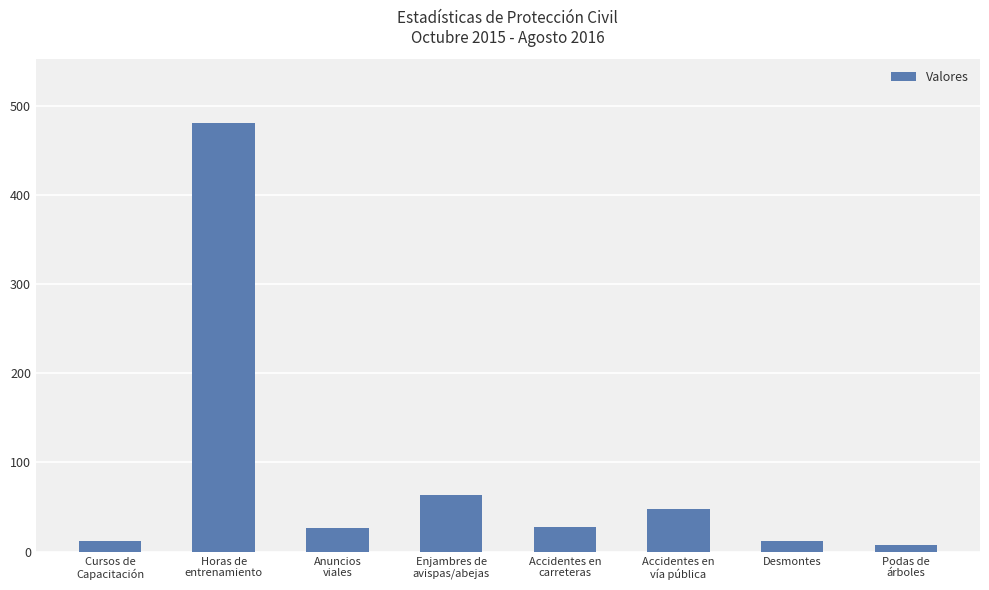

The value at Desmontes is 12. True or false?

True